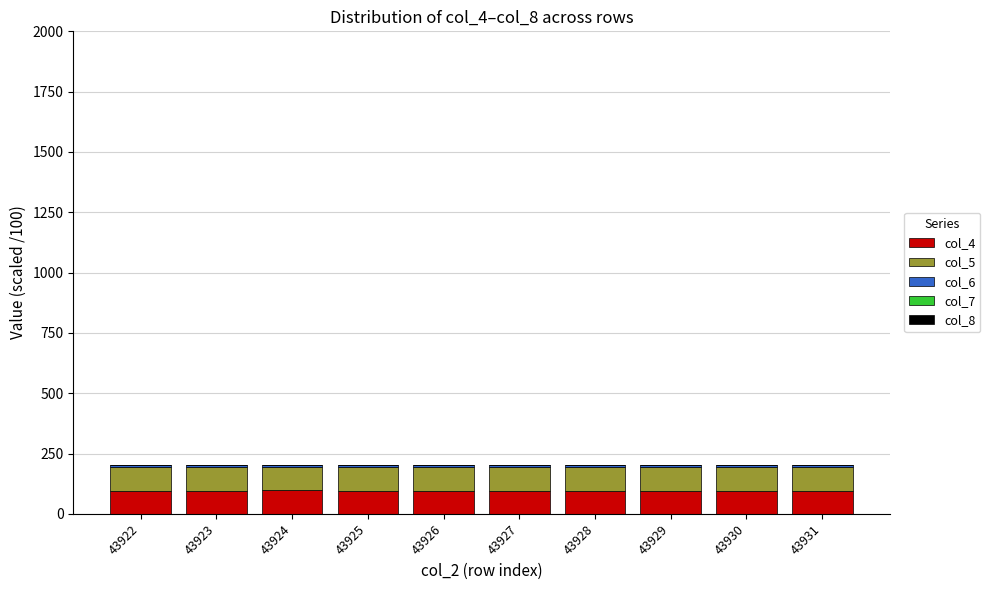

Which has a higher value, 43922 or 43930?

43922